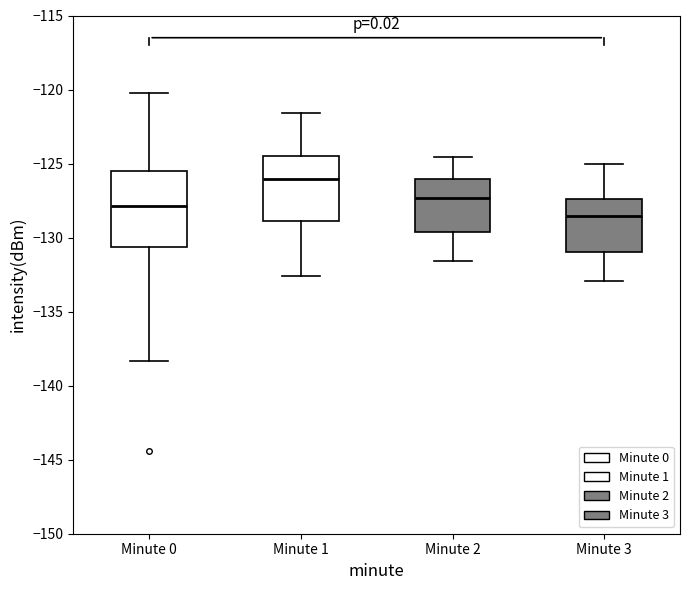

Where does the upper whisker of the box for Minute 0 end on the y-axis? The values are not printed on the chart, so give them approximately, as read against the axis.

-120.0